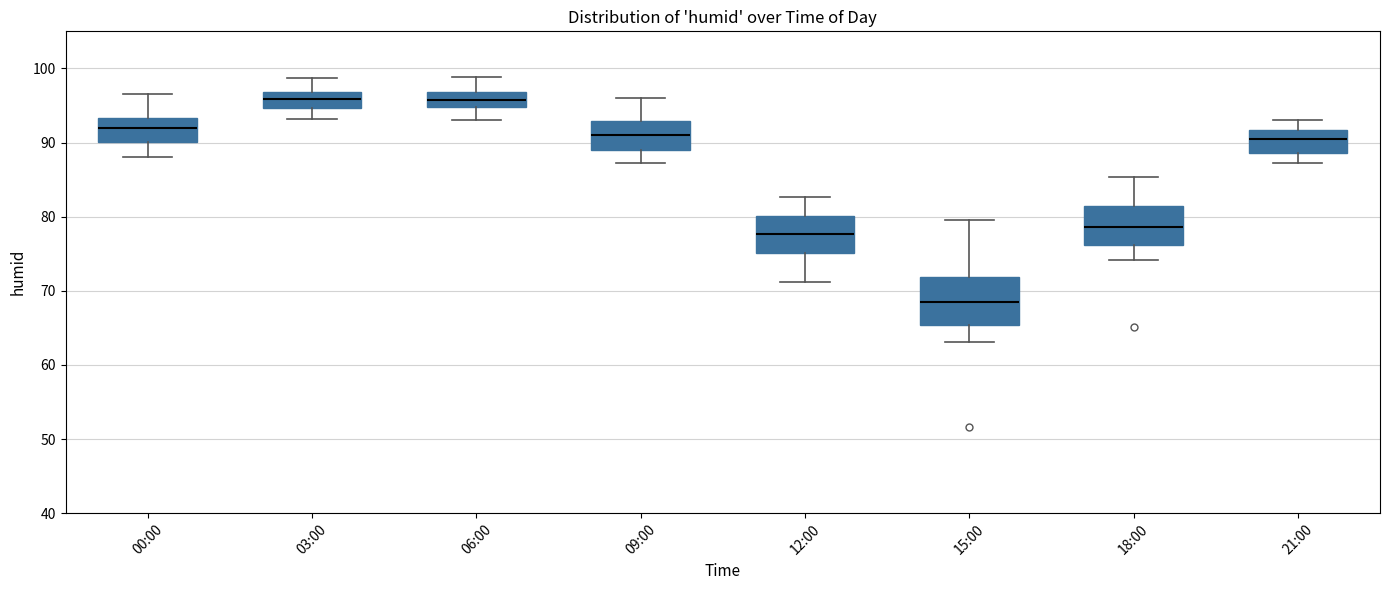

Which box has the lowest median line?

15:00